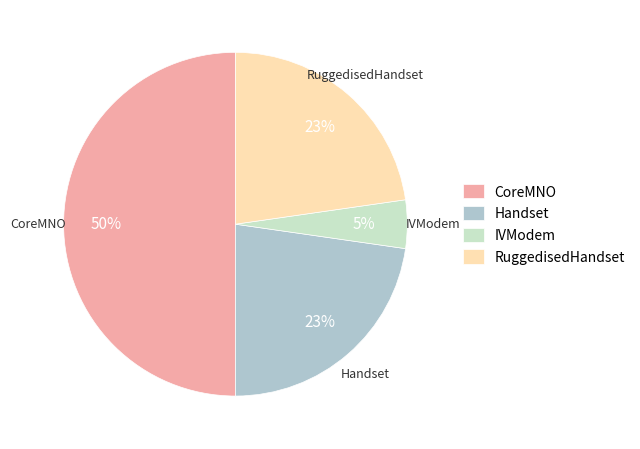

Which has a higher value, IVModem or CoreMNO?

CoreMNO